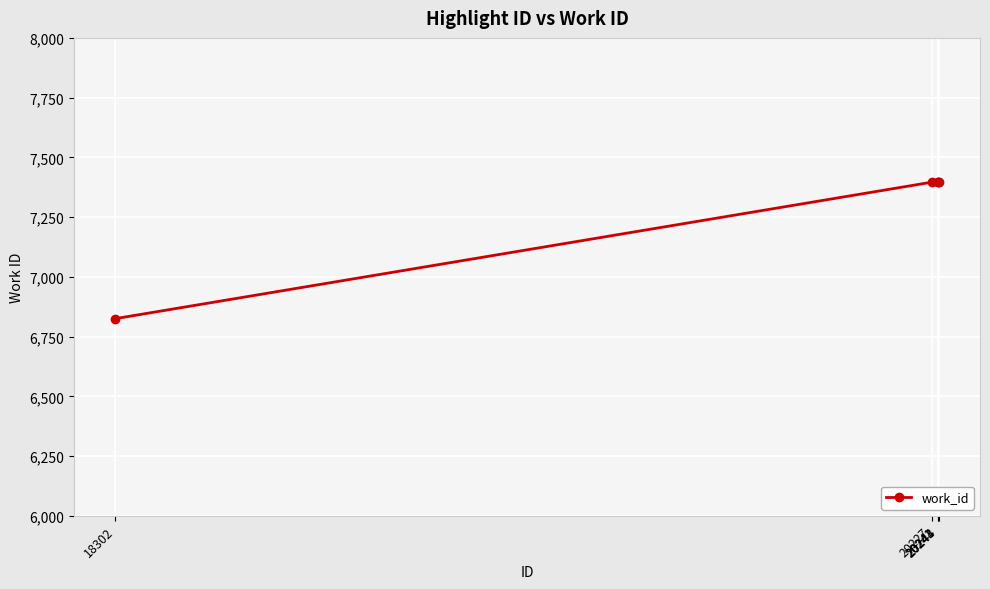

Which label corresponds to the smallest value in the chart?

18302